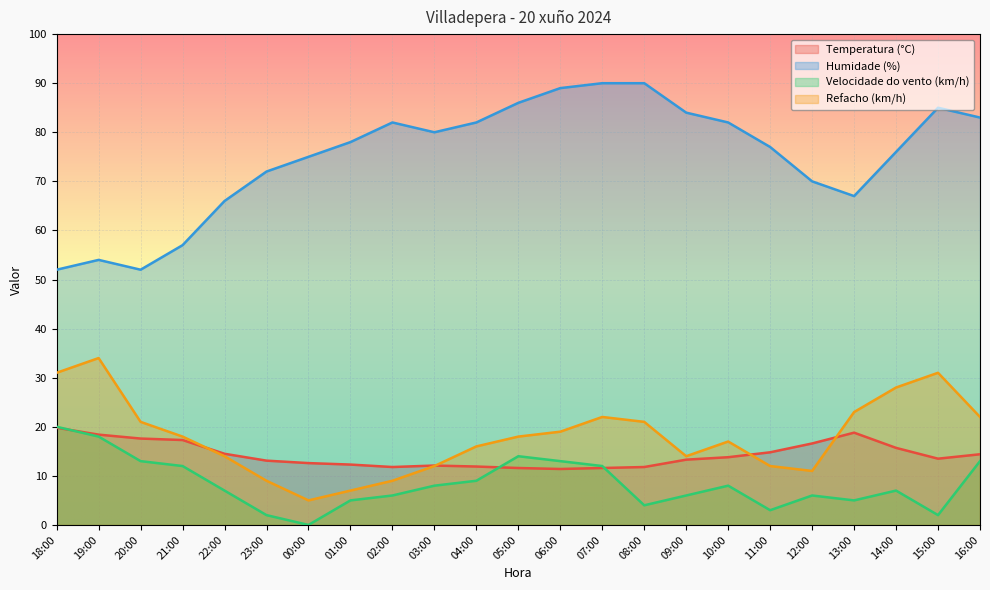

Count the number of data series in this chart.

4